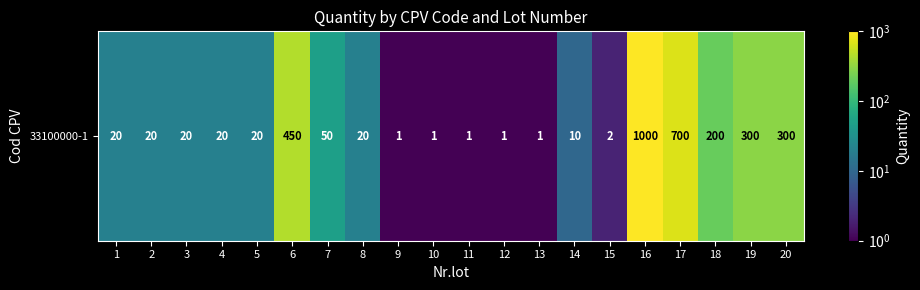

Count the number of values greater than 20.

7